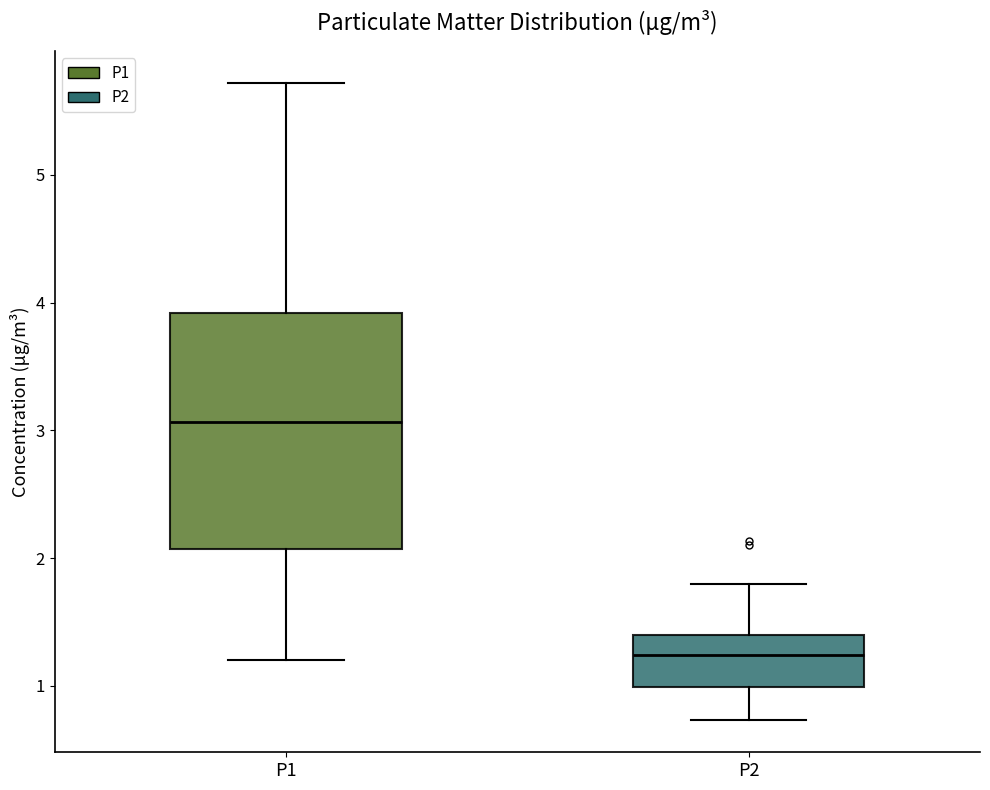

Comparing the boxes themselves (not the whiskers), which one is the tallest?

P1